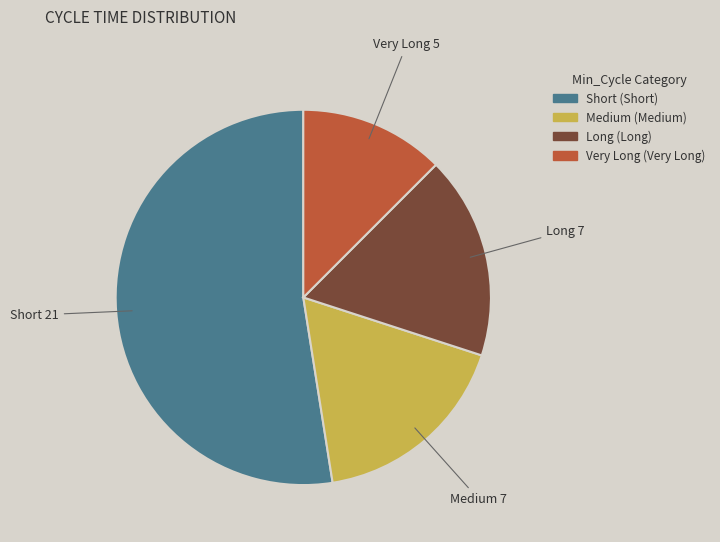

How many segments does this pie chart have?

4